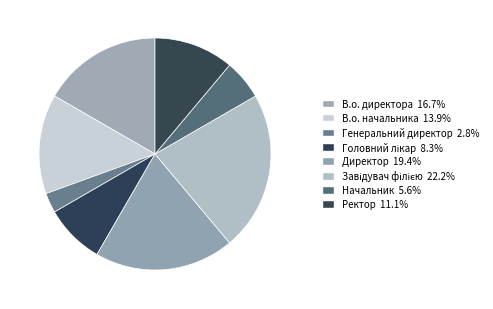

To the nearest percent, what is the combined percentage of Завідувач філією and Генеральний директор?

25%